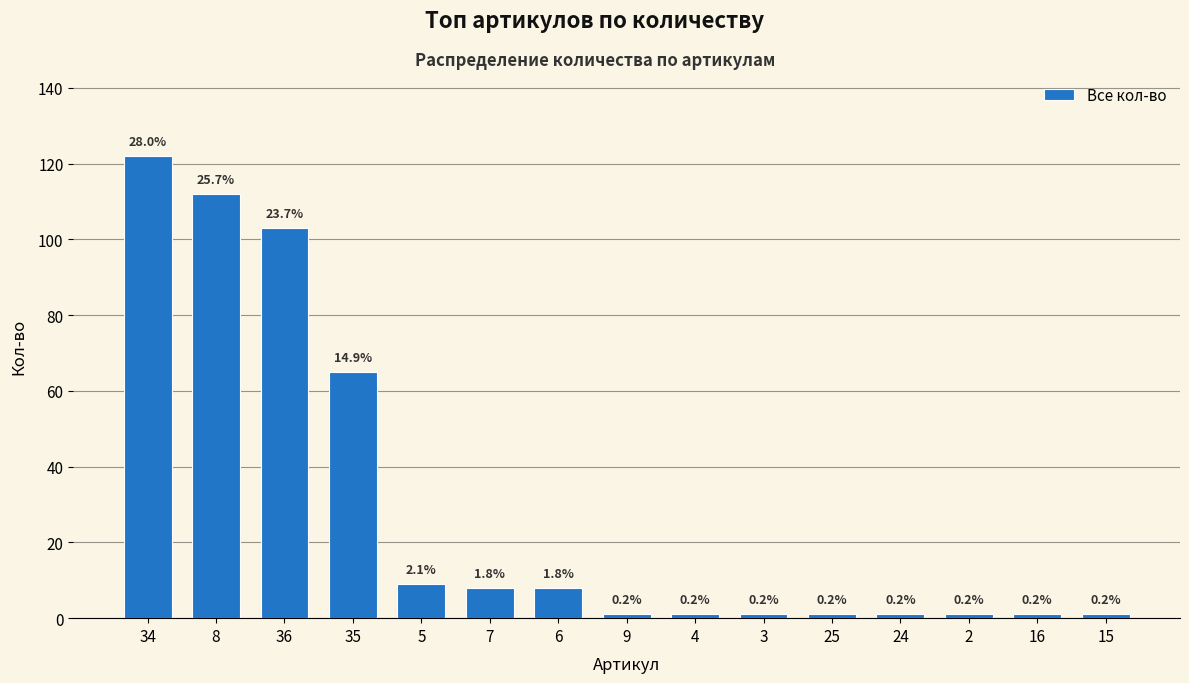

Are the bars grouped side by side (vs. stacked)?

No